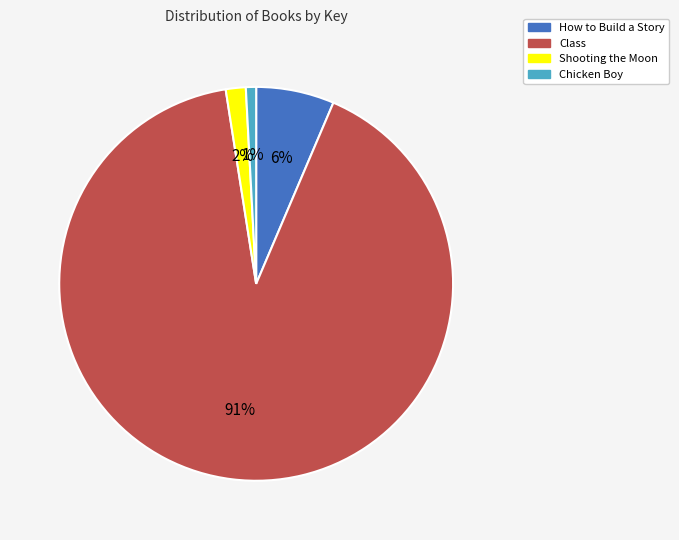

To the nearest percent, what is the average slice percentage?

25%